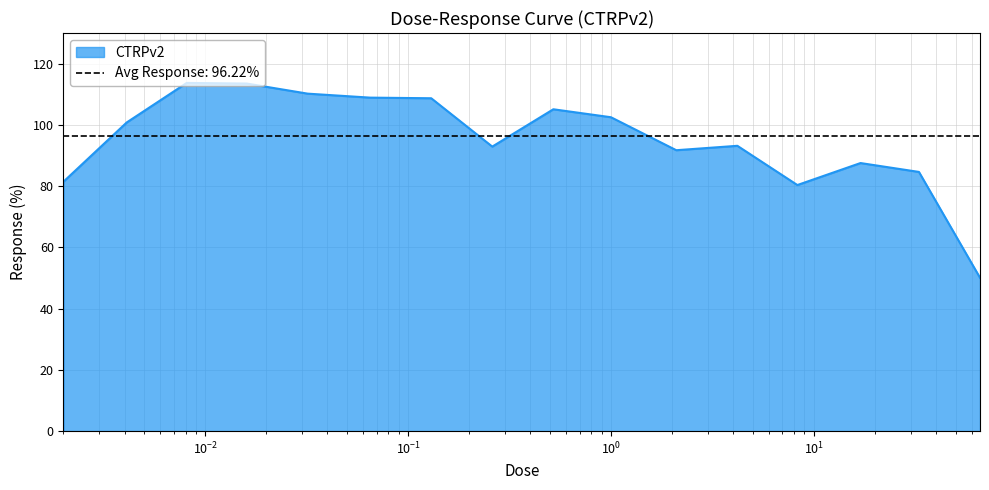

Reading left to right, transcribe all the data shown in this chart.

81.5	100.8	113.7	113.5	110.2	108.9	108.7	92.9	105.1	102.5	91.7	93.2	80.4	87.5	84.6	50.1